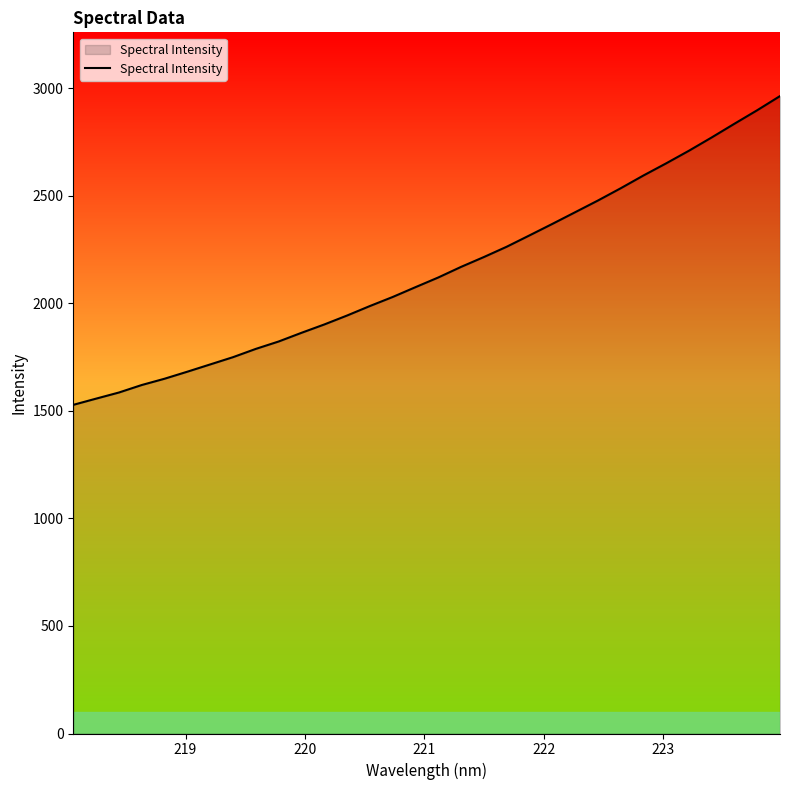

What is the minimum value shown in the chart?

1528.0